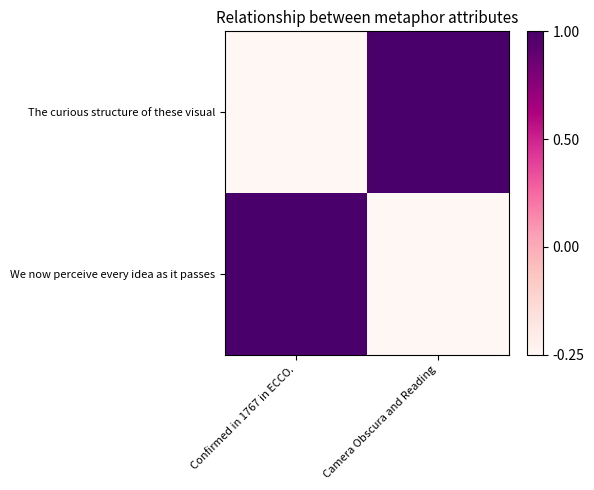

Reading left to right, transcribe all the data shown in this chart.

The curious structure of these visual: Confirmed in 1767 in ECCO.=-1	Camera Obscura and Reading=1
We now perceive every idea as it passes: Confirmed in 1767 in ECCO.=1	Camera Obscura and Reading=-1